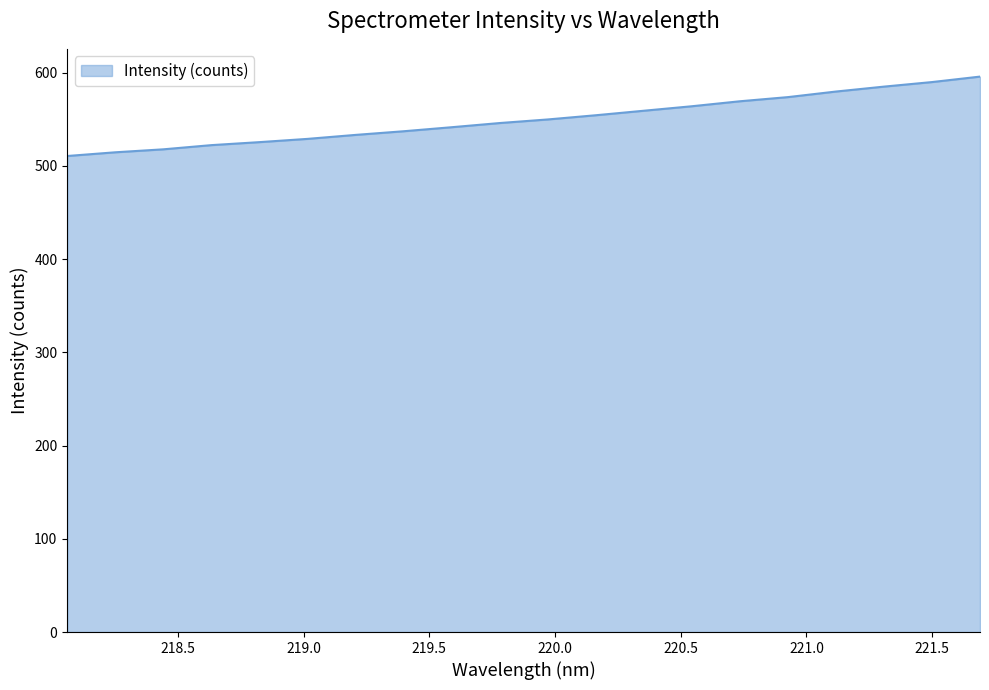

What is the minimum value shown in the chart?

510.7